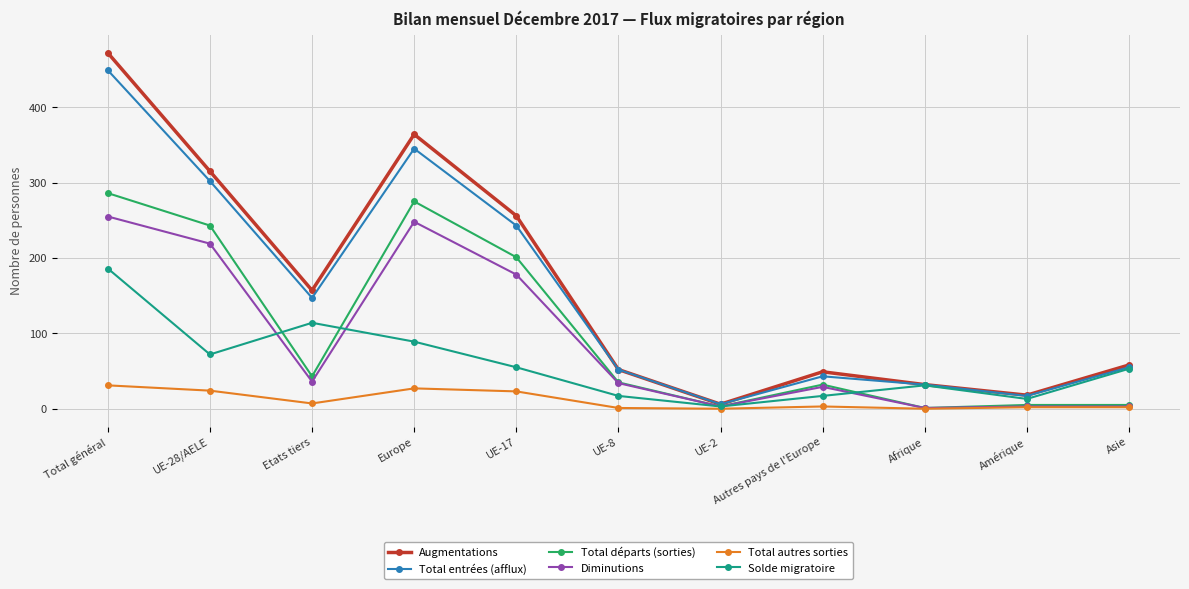

In Total entrées (afflux), how many points are higher than both neighbors (excluding endpoints)?

2